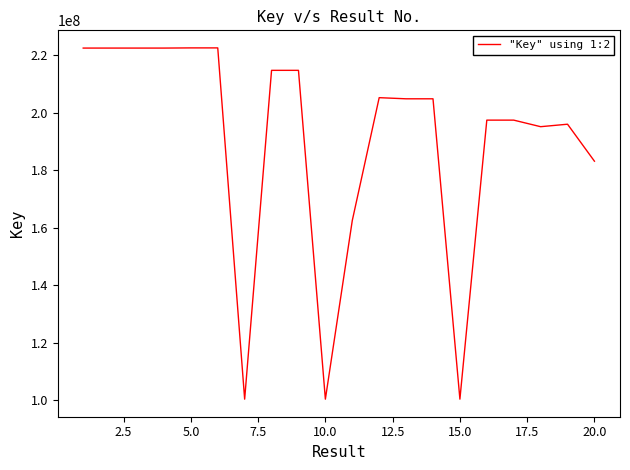

What is the difference between the maximum and minimum values?

122089989